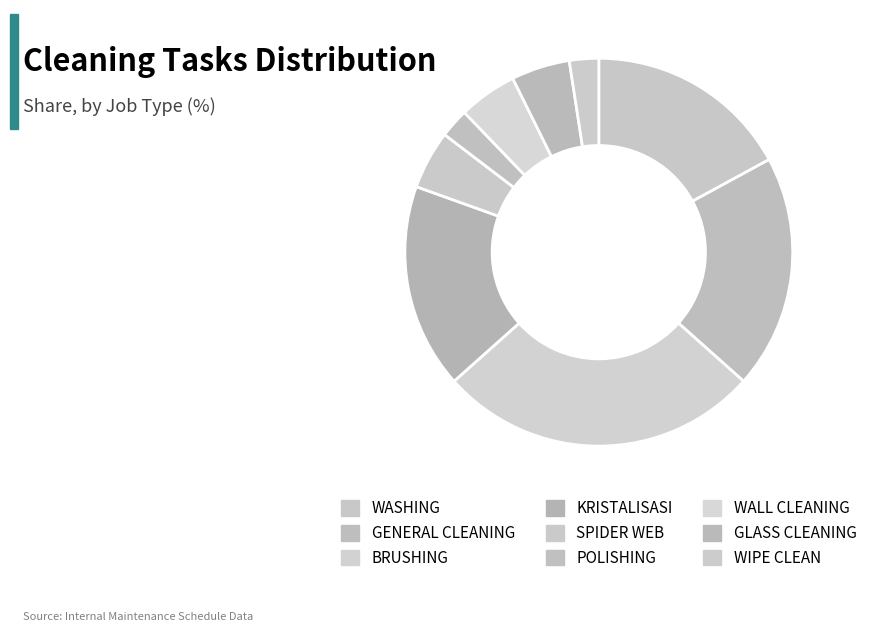

Is there any slice that represents more than half of the pie?

No